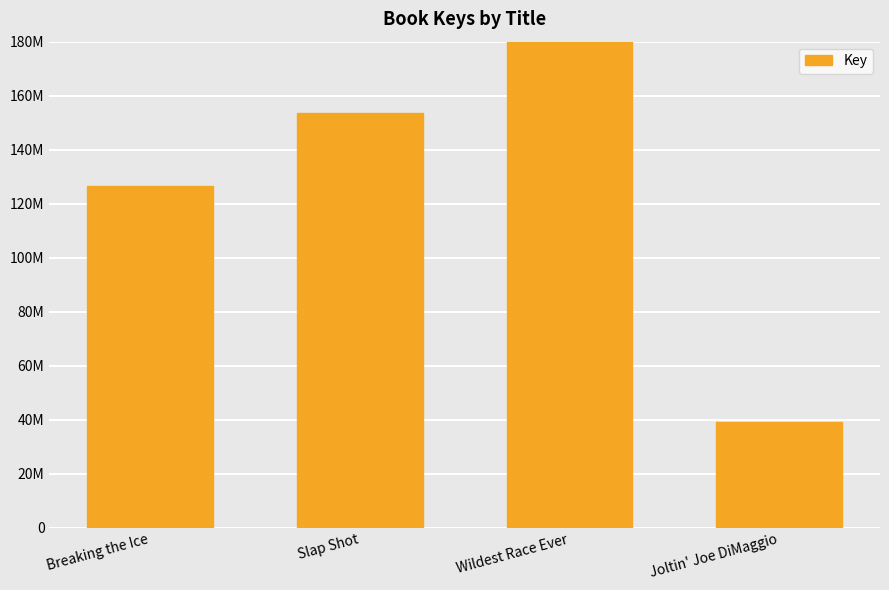

What is the sum of all values?

747460177